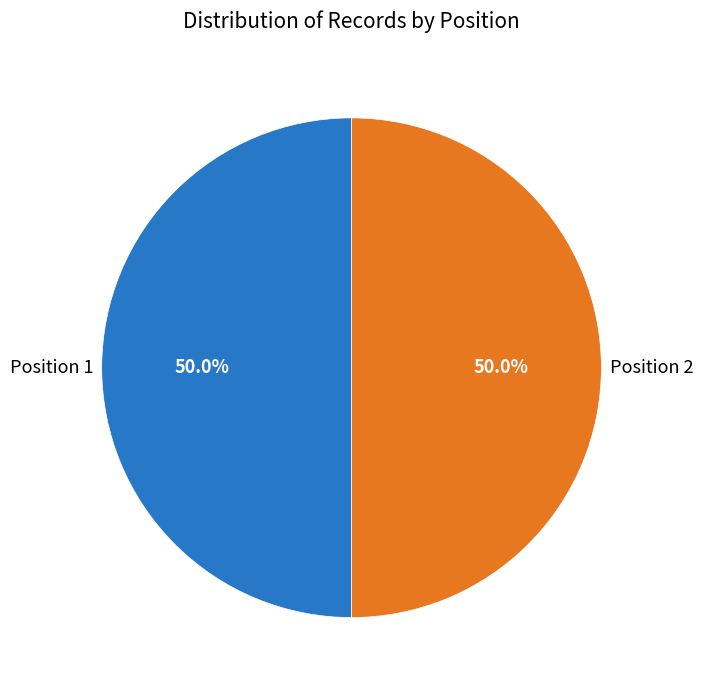

Combined, do Position 2 and Position 1 account for over 50%?

Yes